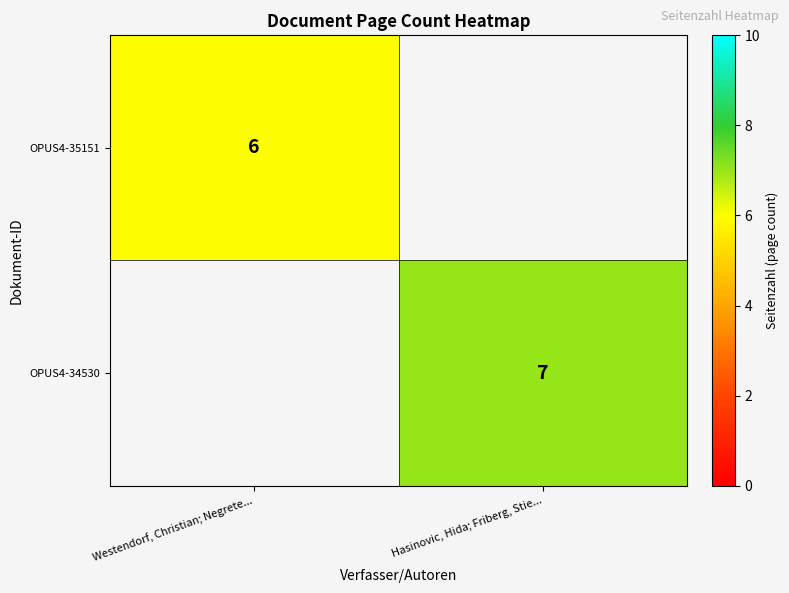

Is it true that OPUS4-35151 equals 6 at Westendorf, Christian; Negrete...?

True